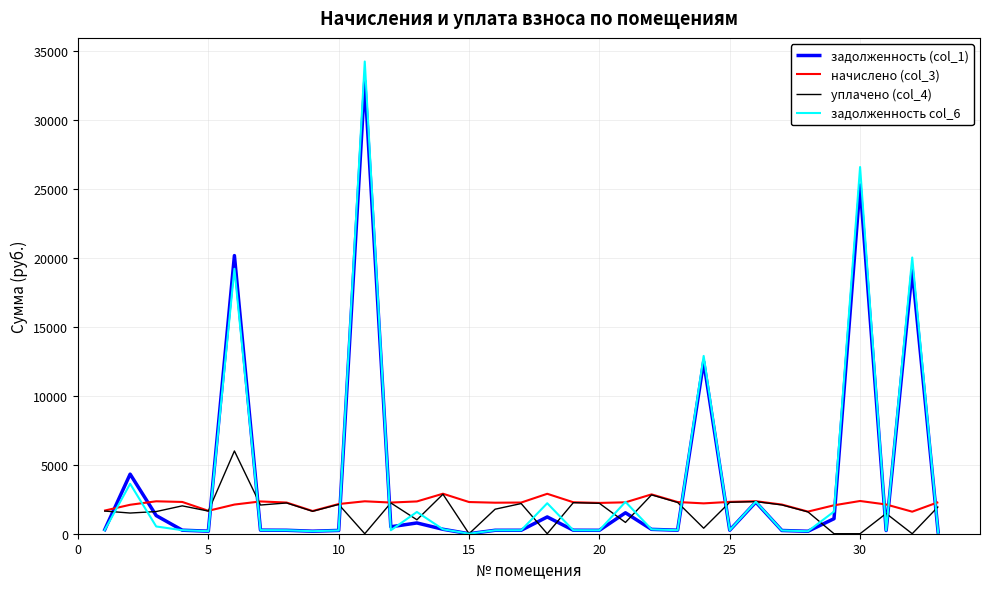

Which series has the widest spread of values?

задолженность col_6